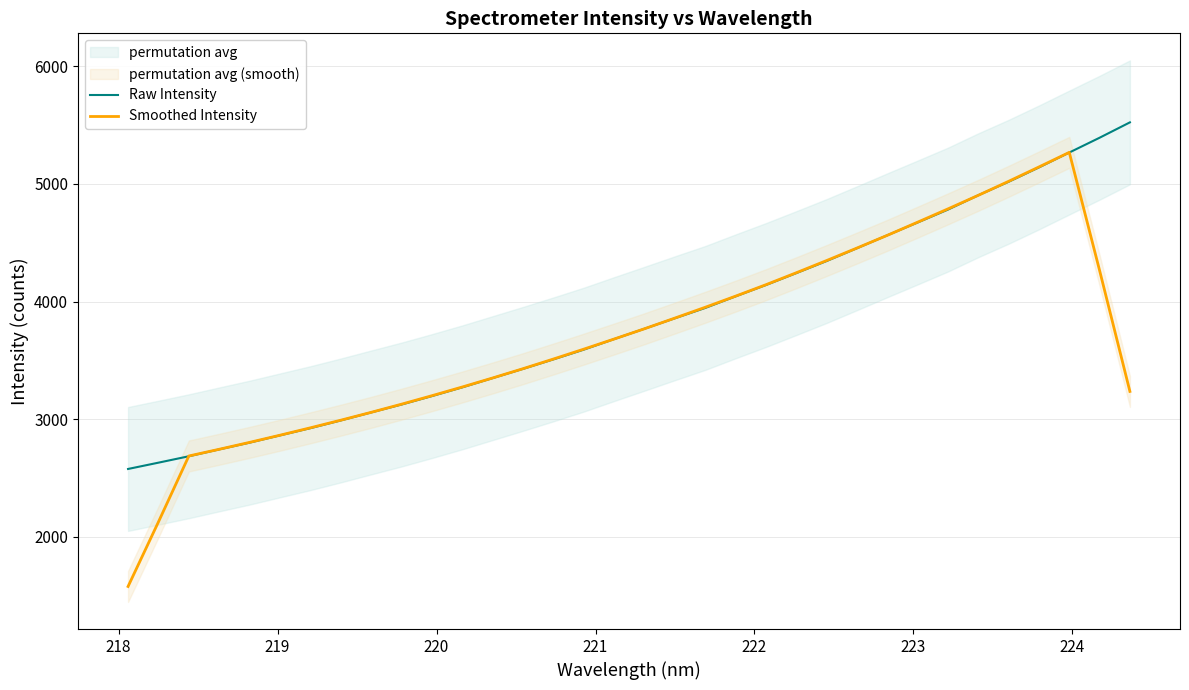

How many times do Raw Intensity and Smoothed Intensity cross each other?

8